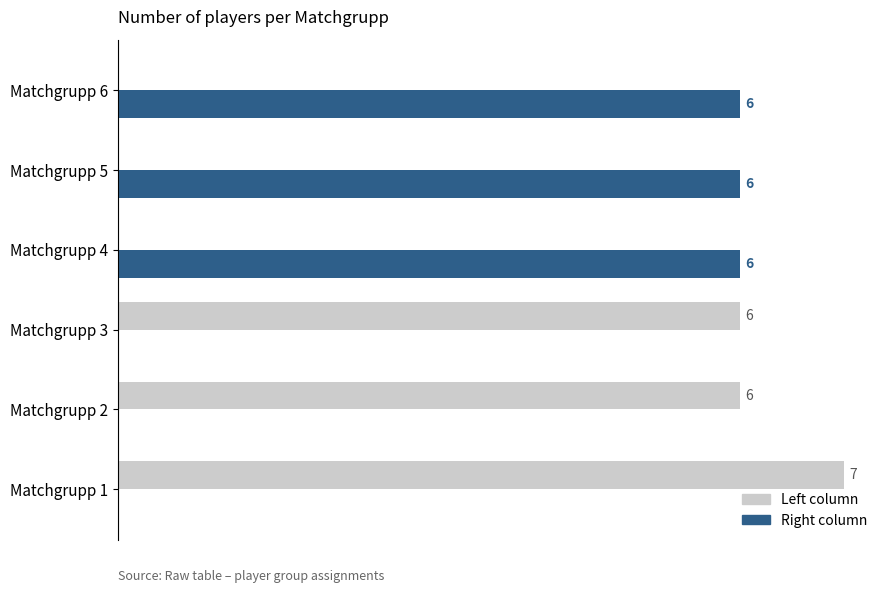

Is the value of Right column at Matchgrupp 1 greater than the value of Left column at Matchgrupp 3?

No